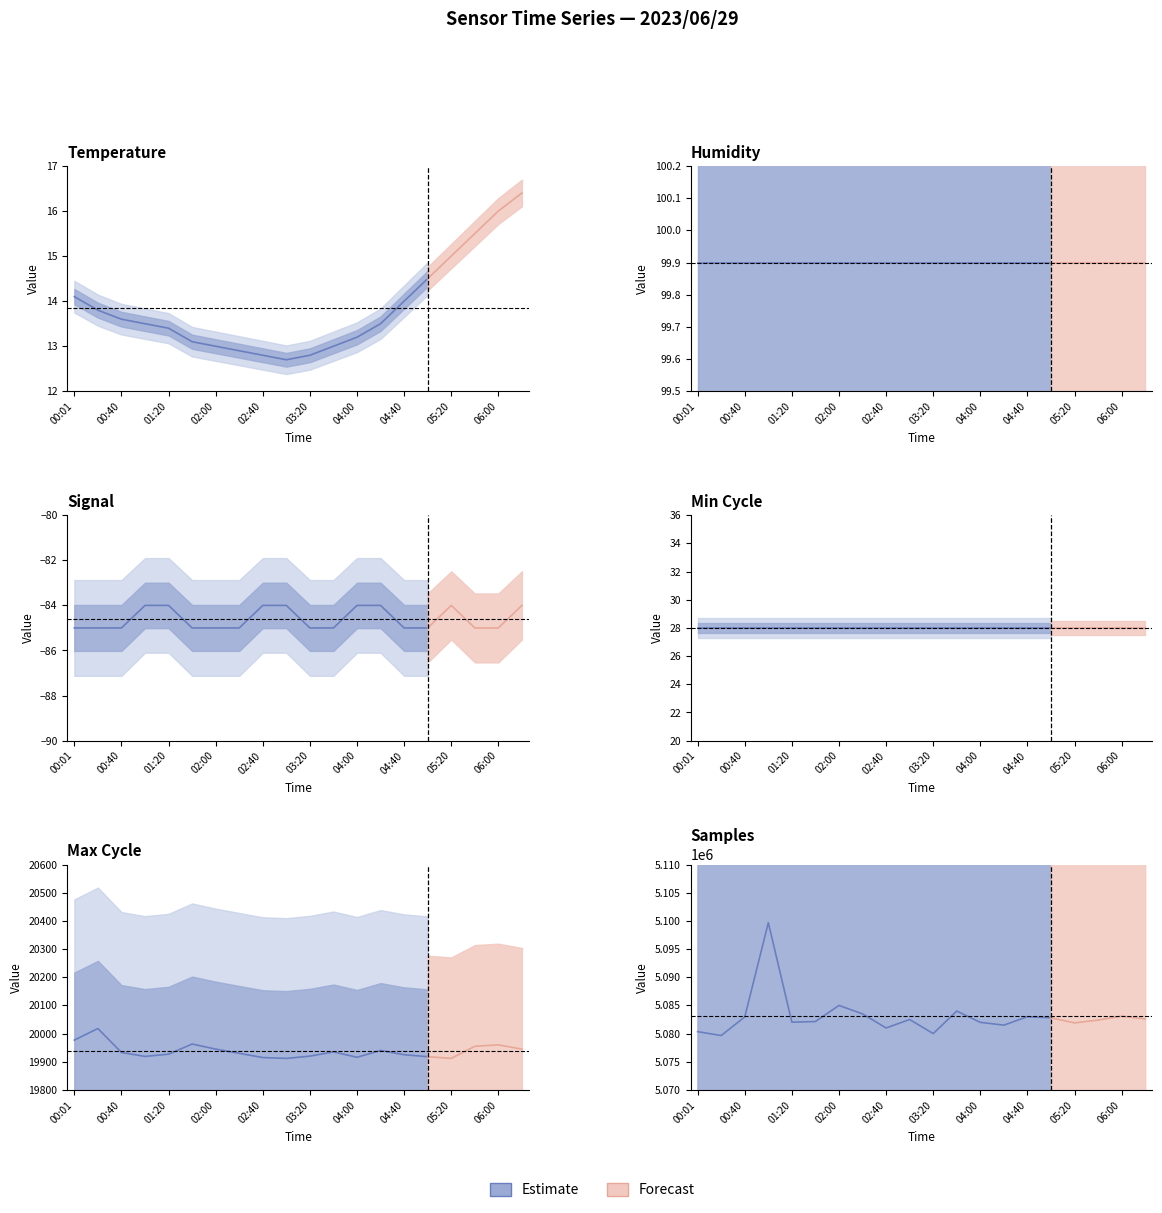

What is the difference between the second highest and minimum values?

5342